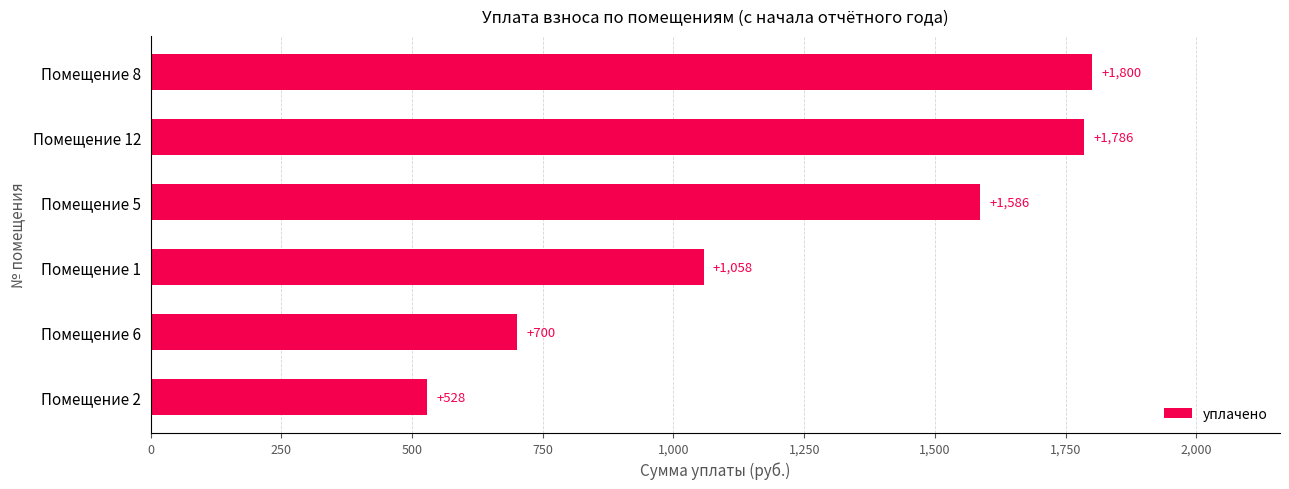

What is the average value?

1242.9